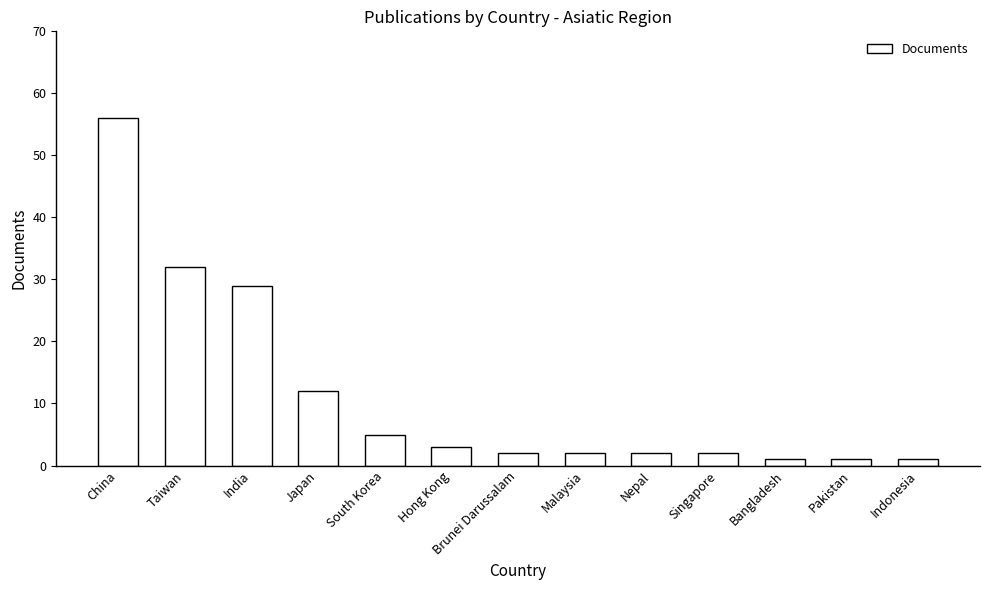

Between Bangladesh and Brunei Darussalam, which is larger?

Brunei Darussalam